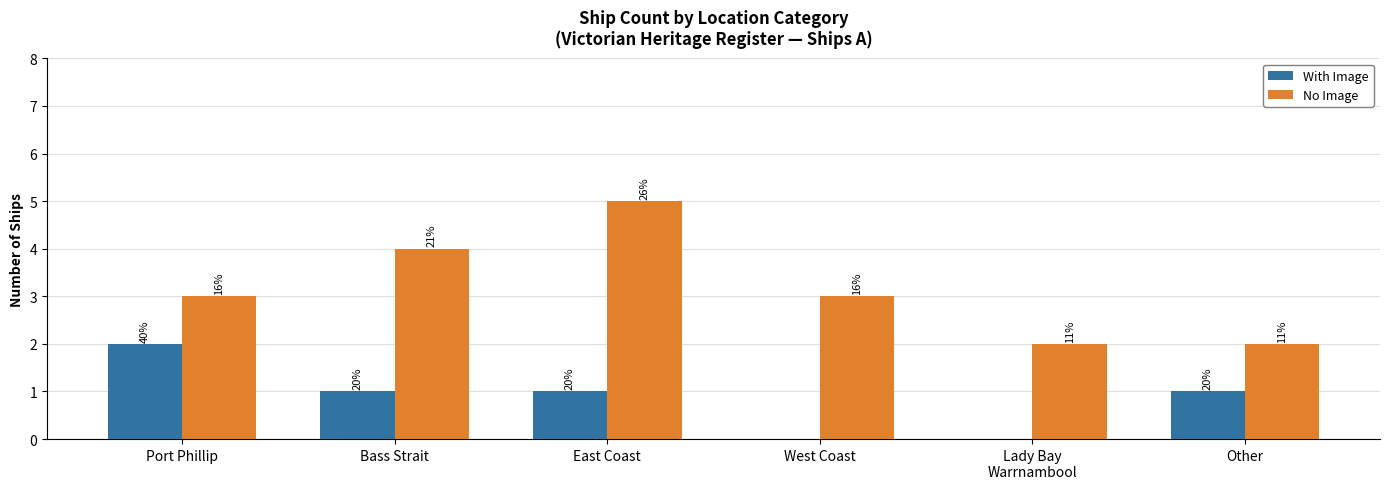

Which series has the largest range (max minus min)?

No Image